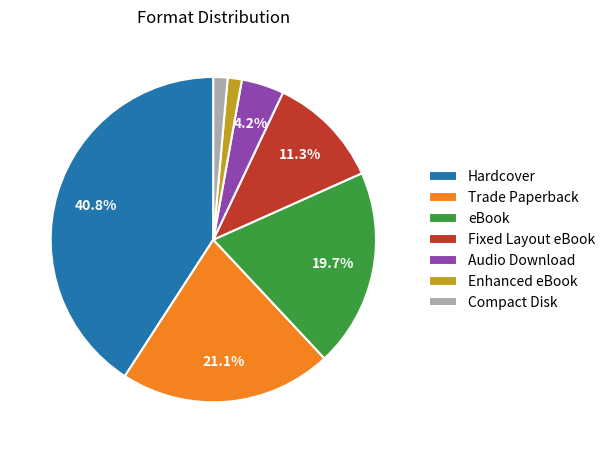

To the nearest percent, what is the difference between the Audio Download and Fixed Layout eBook slice percentages?

7%